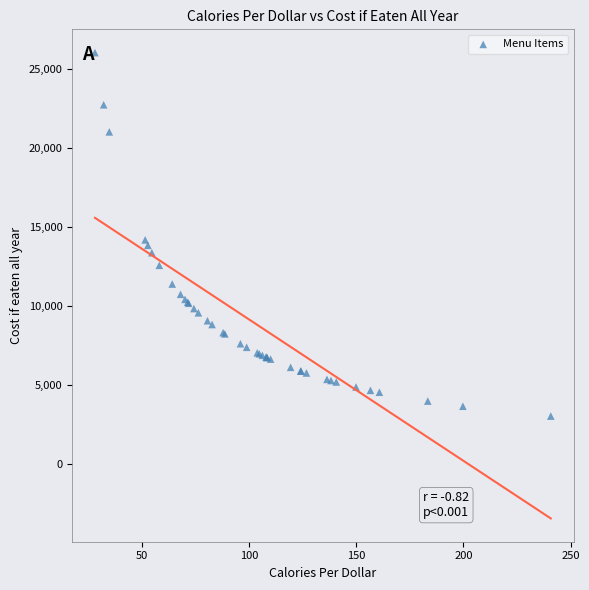

What Y value in the scatter plot is closest to 14525?

14174.2